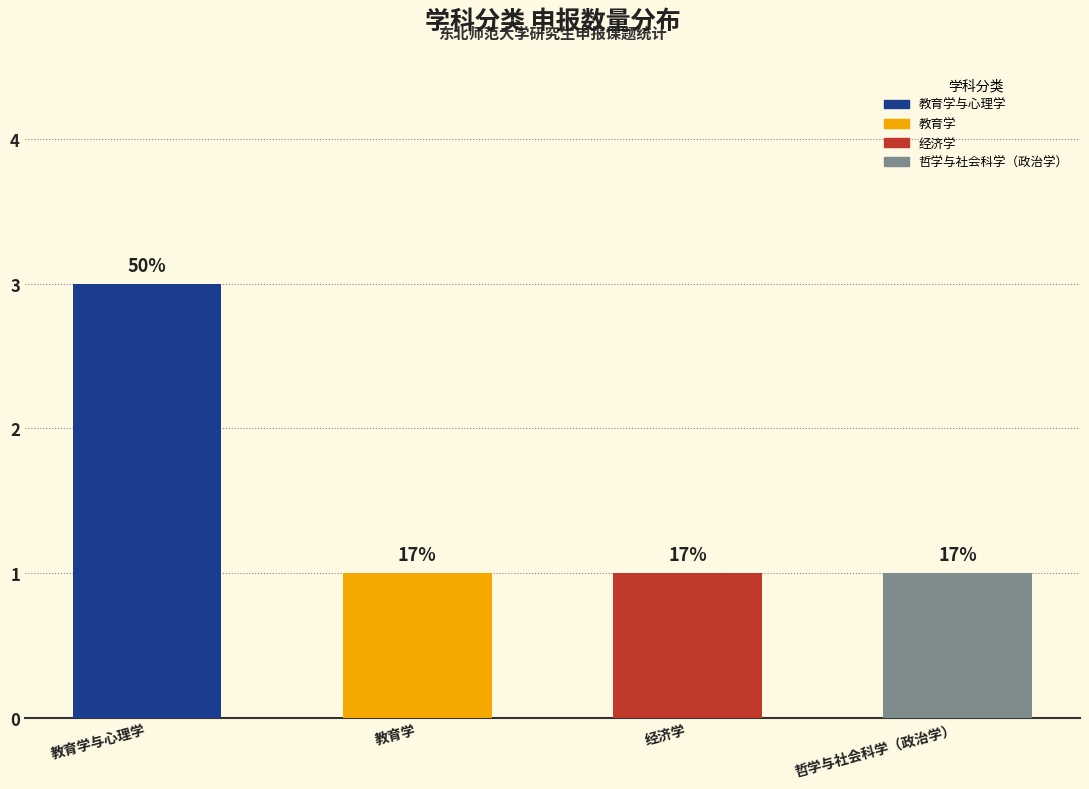

Reading right to left, what are all the values shown in this chart?

1	1	1	3